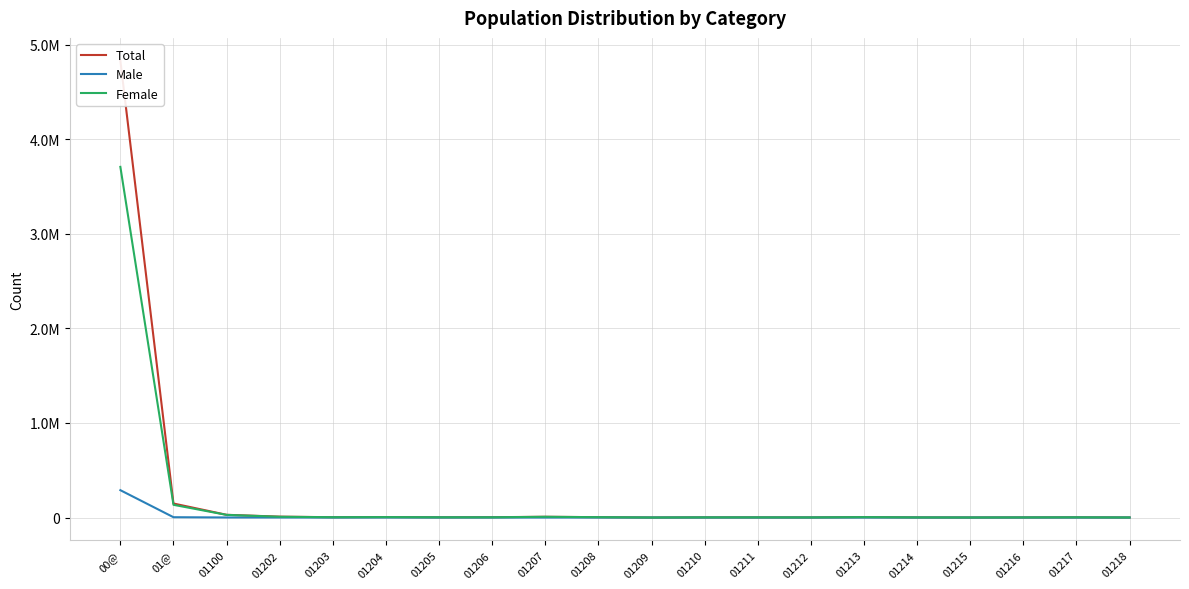

Where is the first local minimum for Total?

01203